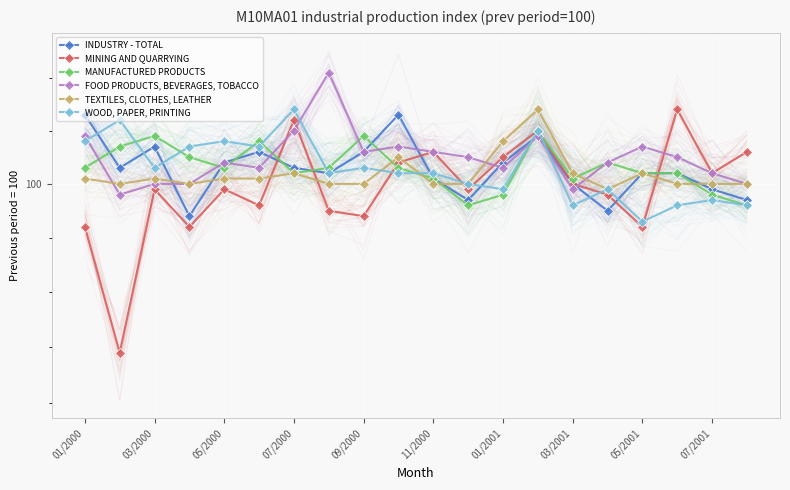

What is the minimum value for TEXTILES, CLOTHES, LEATHER?

99.9